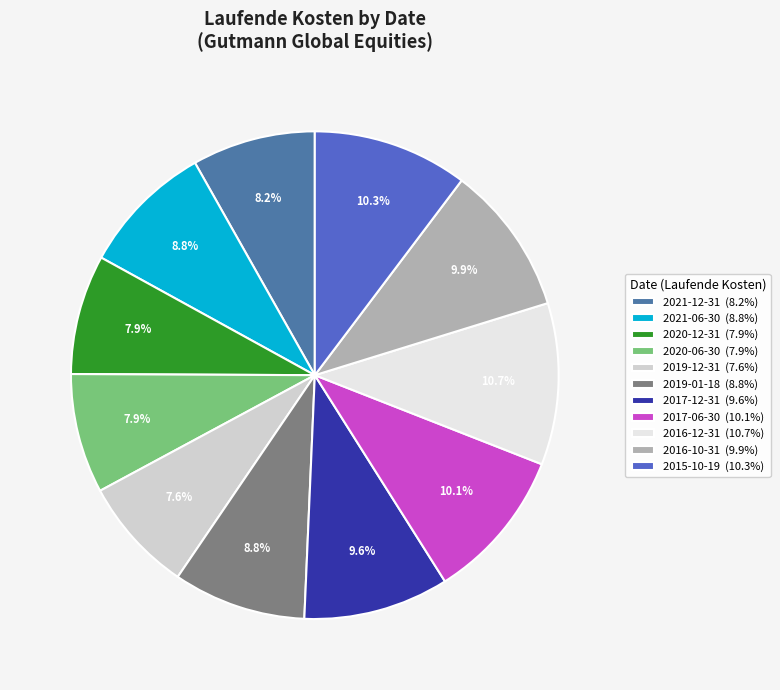

To the nearest percent, what is the difference between the 2021-06-30 and 2017-06-30 slice percentages?

1%